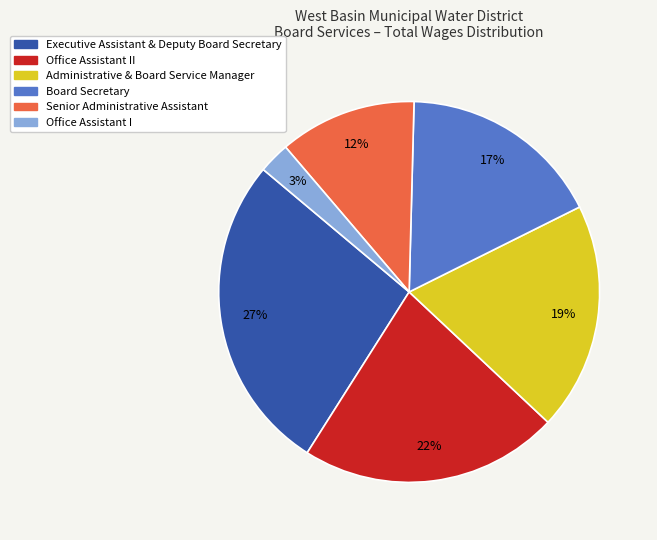

Is there a majority slice in this chart?

No